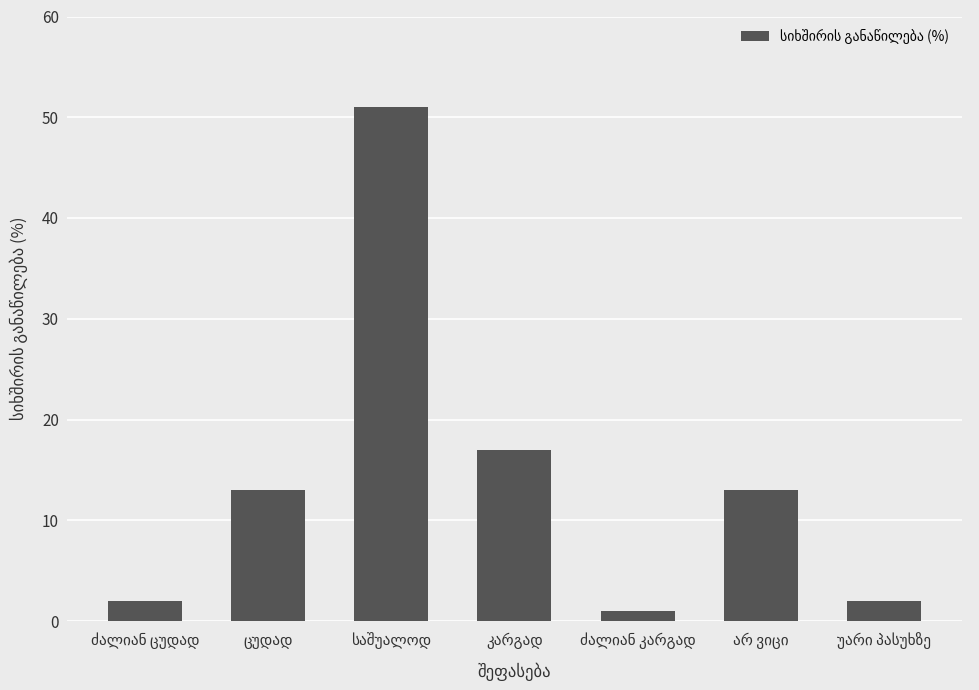

What is the maximum value shown in the chart?

51